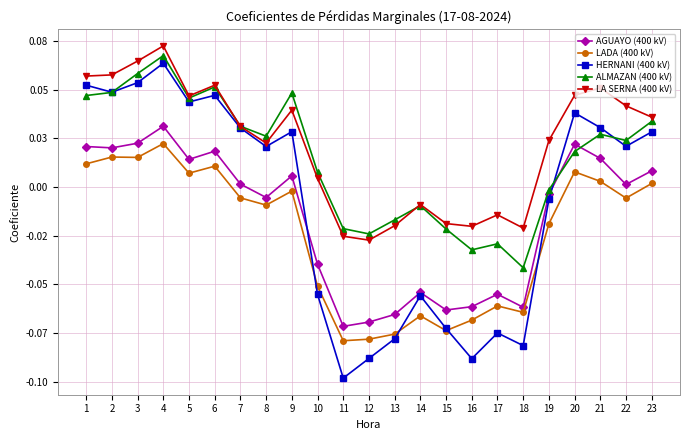

At 10, list the series in order from largest to smallest.

ALMAZAN (400 kV), LA SERNA (400 kV), AGUAYO (400 kV), LADA (400 kV), HERNANI (400 kV)